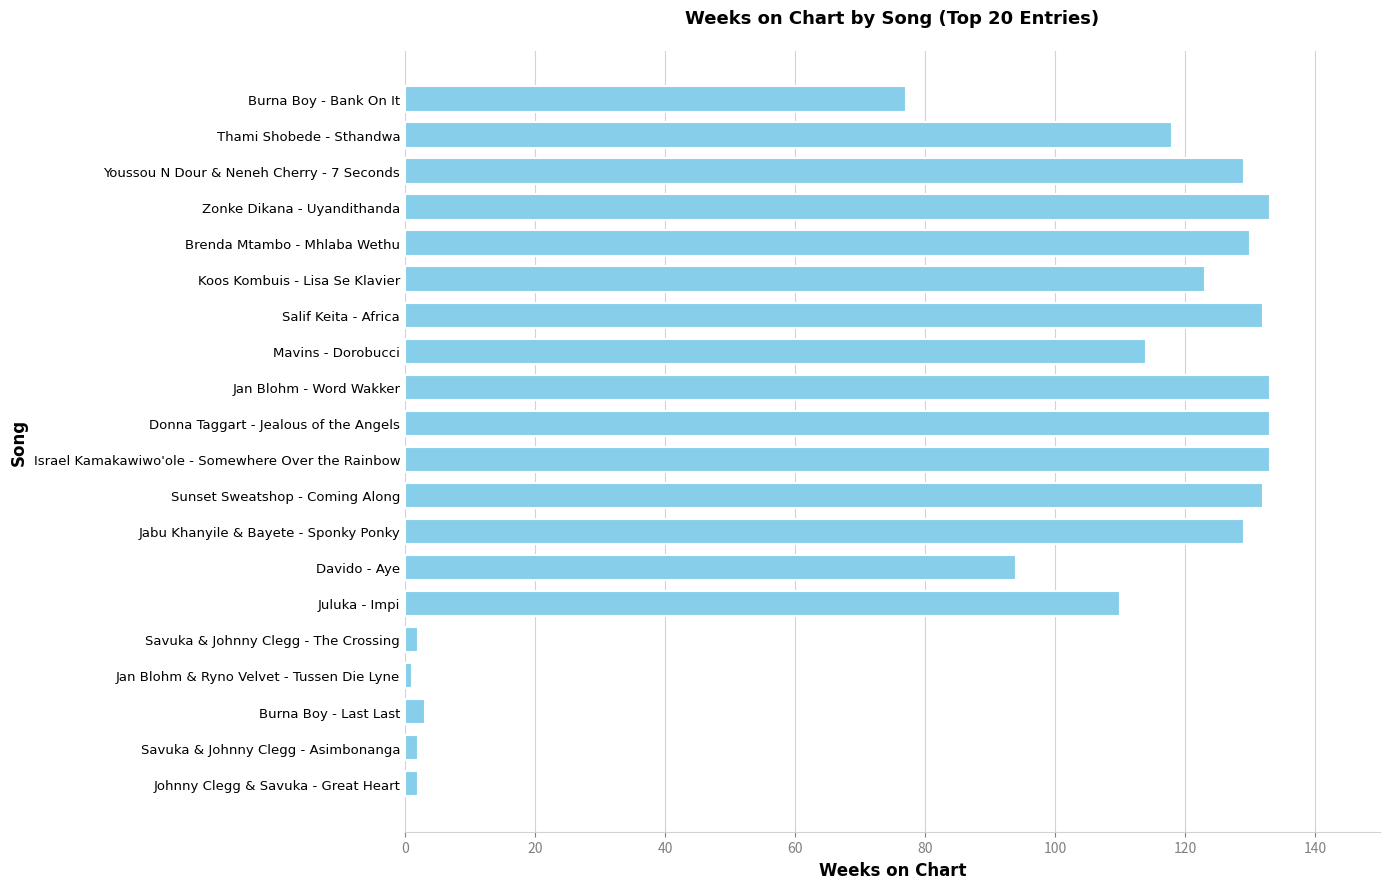

True or false: the data shows 46 at Brenda Mtambo - Mhlaba Wethu.

False